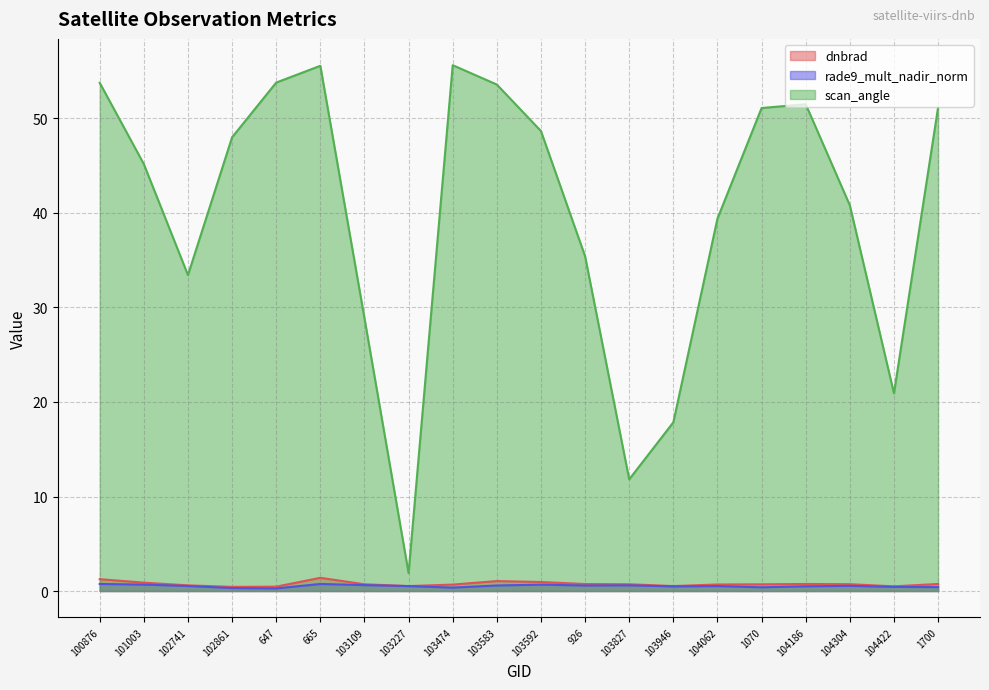

True or false: scan_angle and rade9_mult_nadir_norm cross at least once.

False